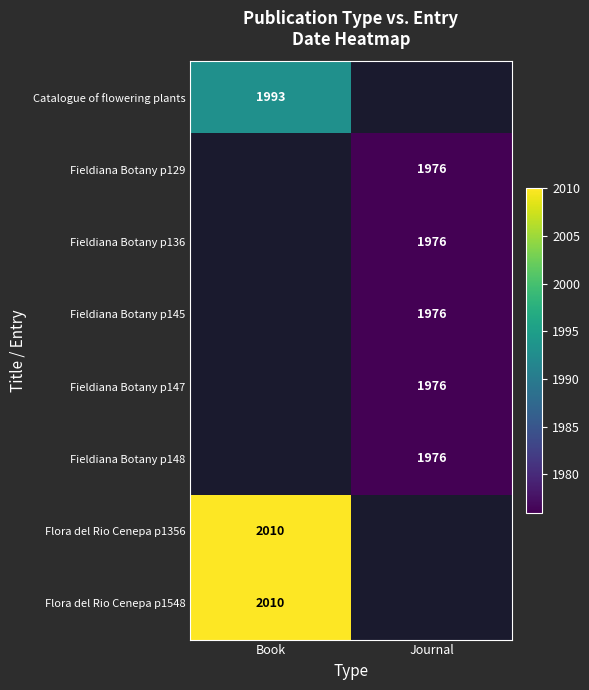

Is it true that Catalogue of flowering plants equals 1371 at Book?

False